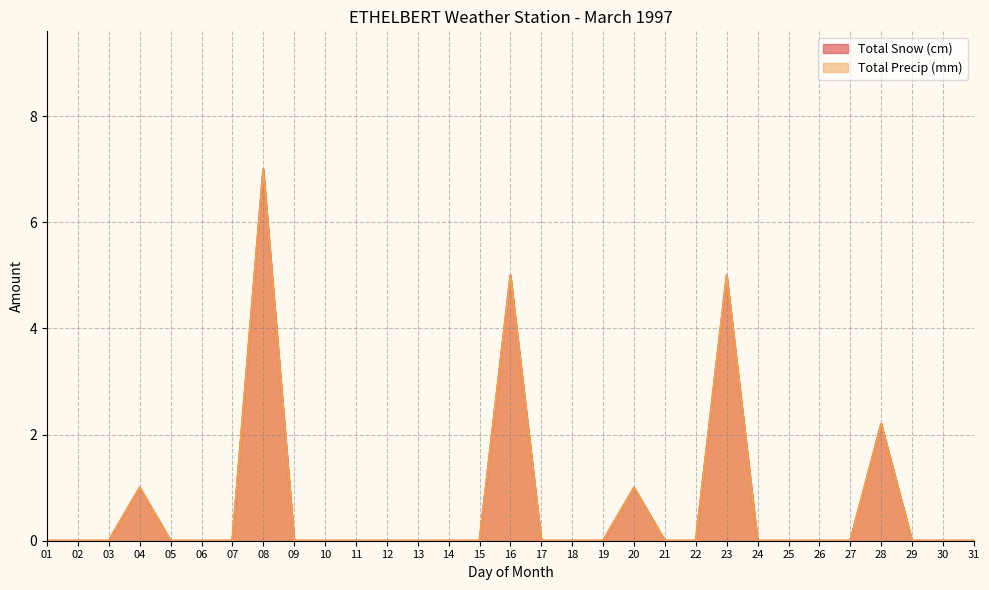

True or false: Total Precip (mm) and Total Snow (cm) intersect in this chart.

False